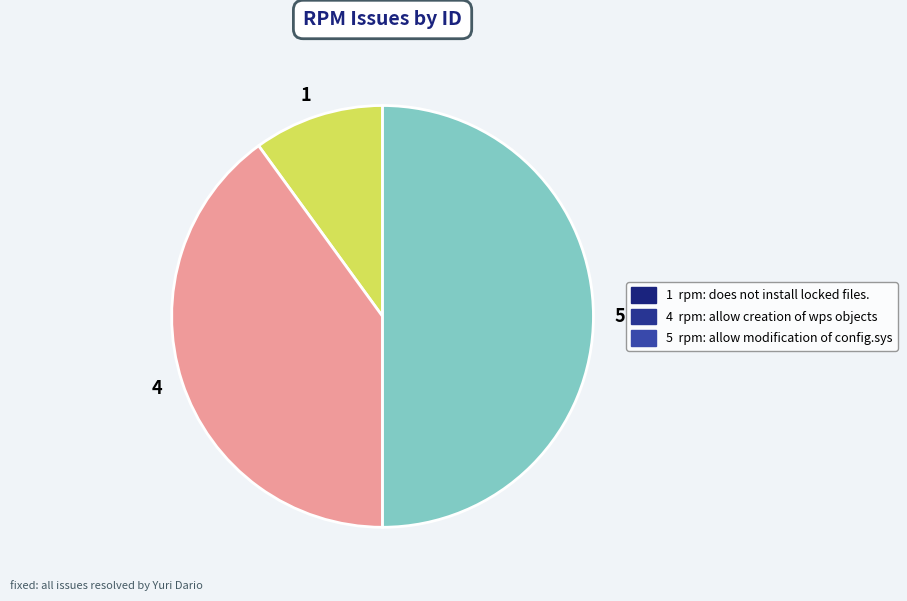

Does 4 account for over 50% of the chart?

No